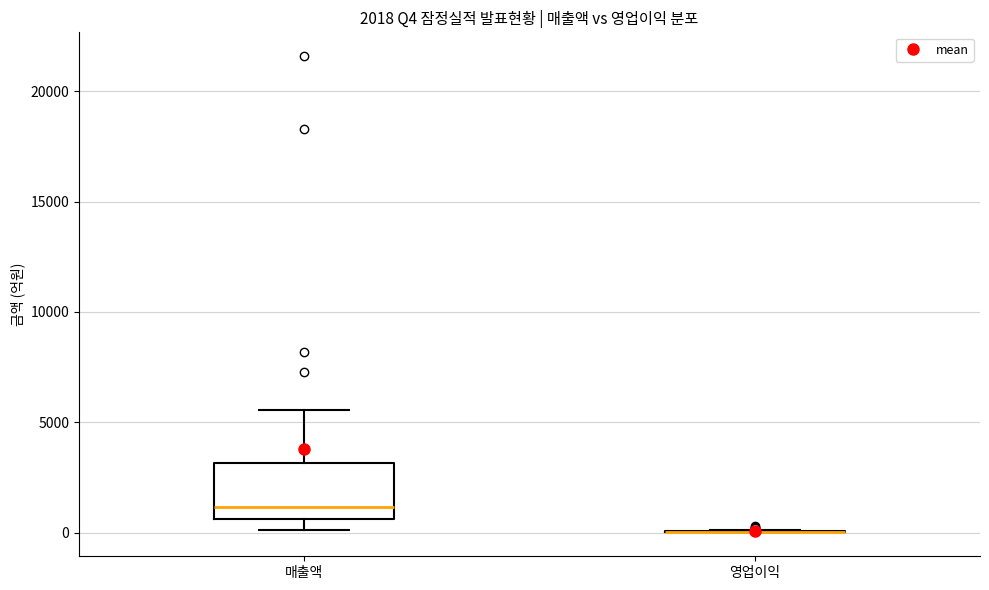

Comparing the boxes themselves (not the whiskers), which one is the tallest?

매출액